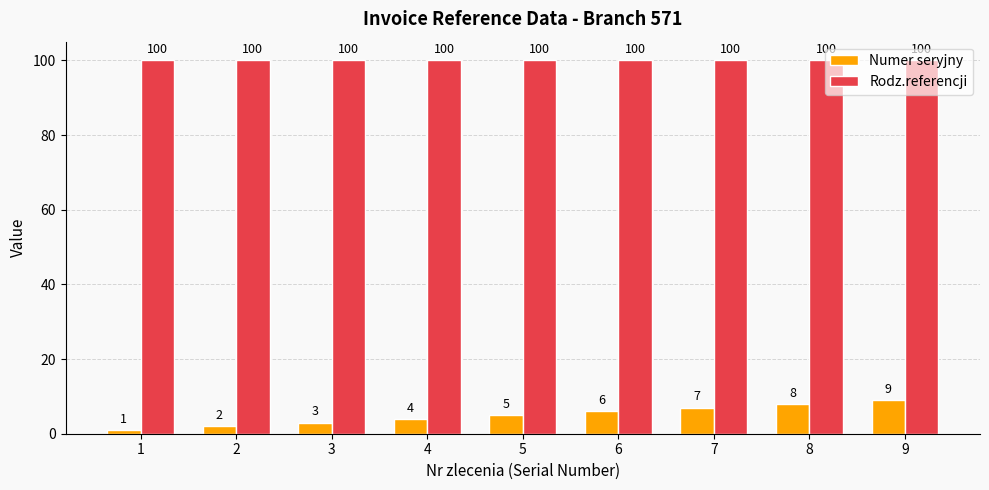

What is the difference between the Numer seryjny values at 9 and 6?

3